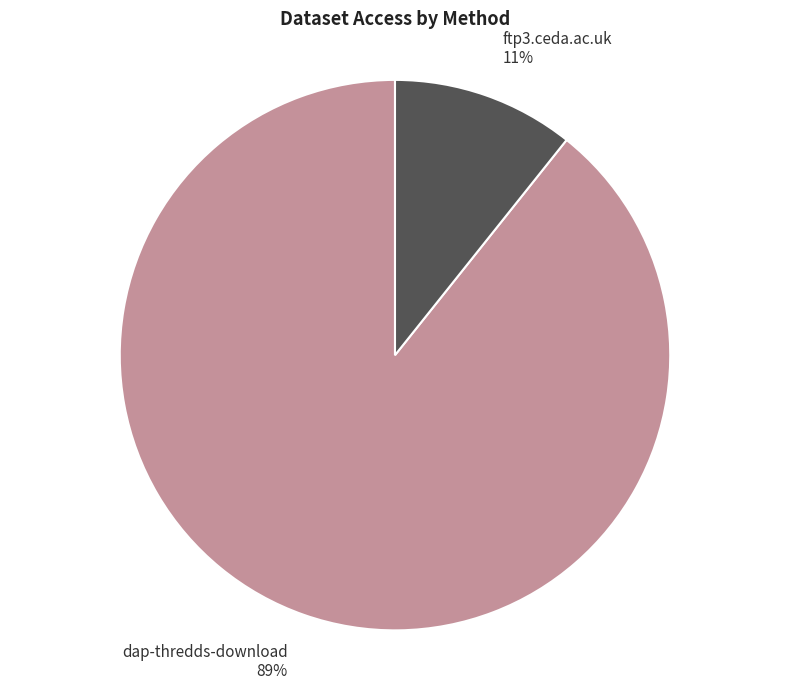

To the nearest percent, what portion does dap-thredds-download represent?

89%